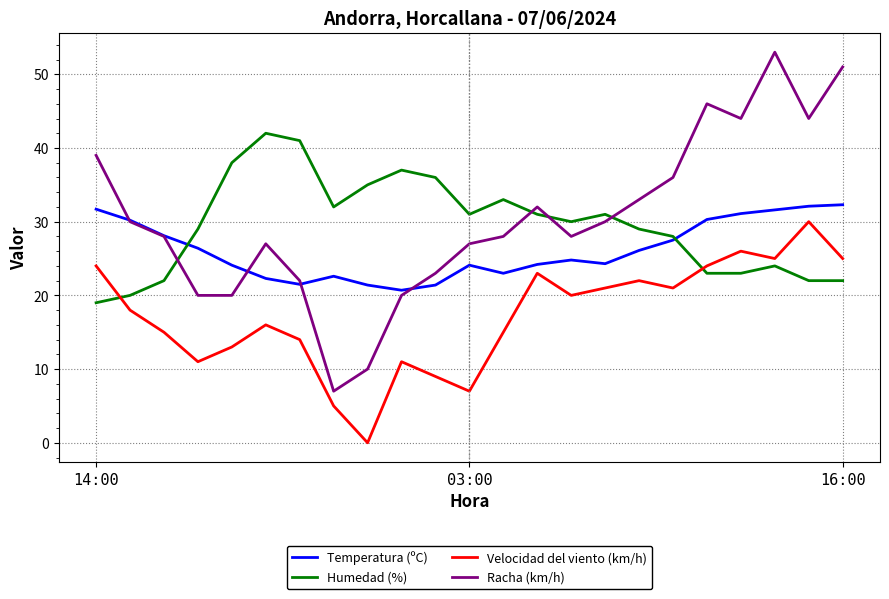

True or false: Humedad (%) and Racha (km/h) cross at least once.

True